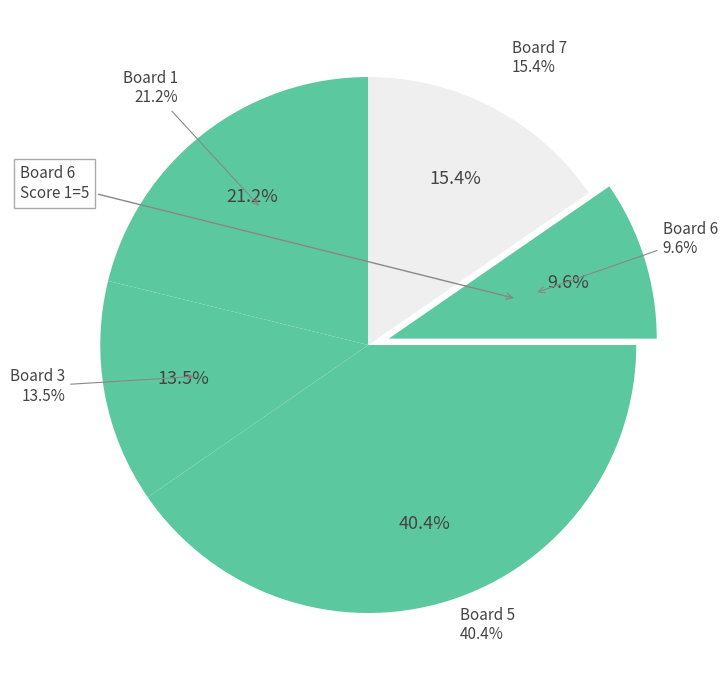

How much of the chart is everything except 6?

90.4%